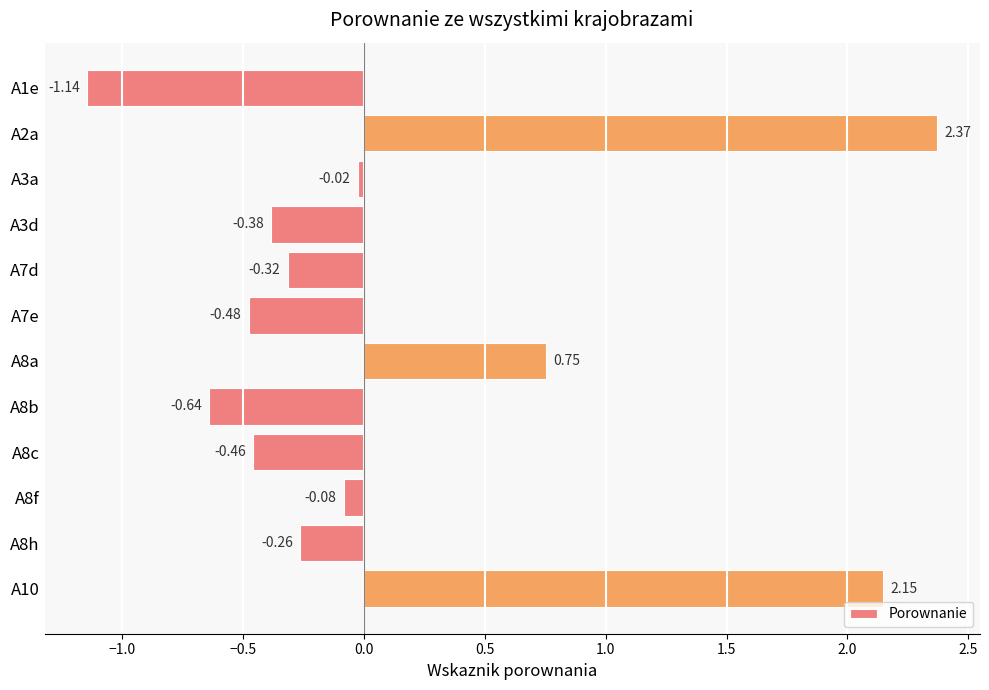

Which has a higher value, A2a or A3a?

A2a